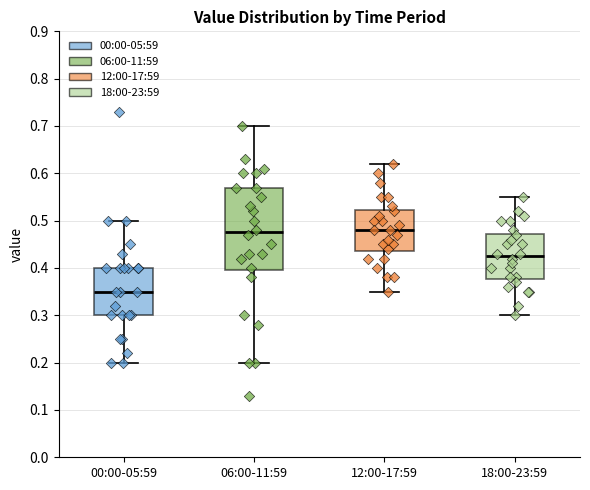

Where is the lower edge of the box for 12:00-17:59 on the y-axis? The values are not printed on the chart, so give them approximately, as read against the axis.

0.44